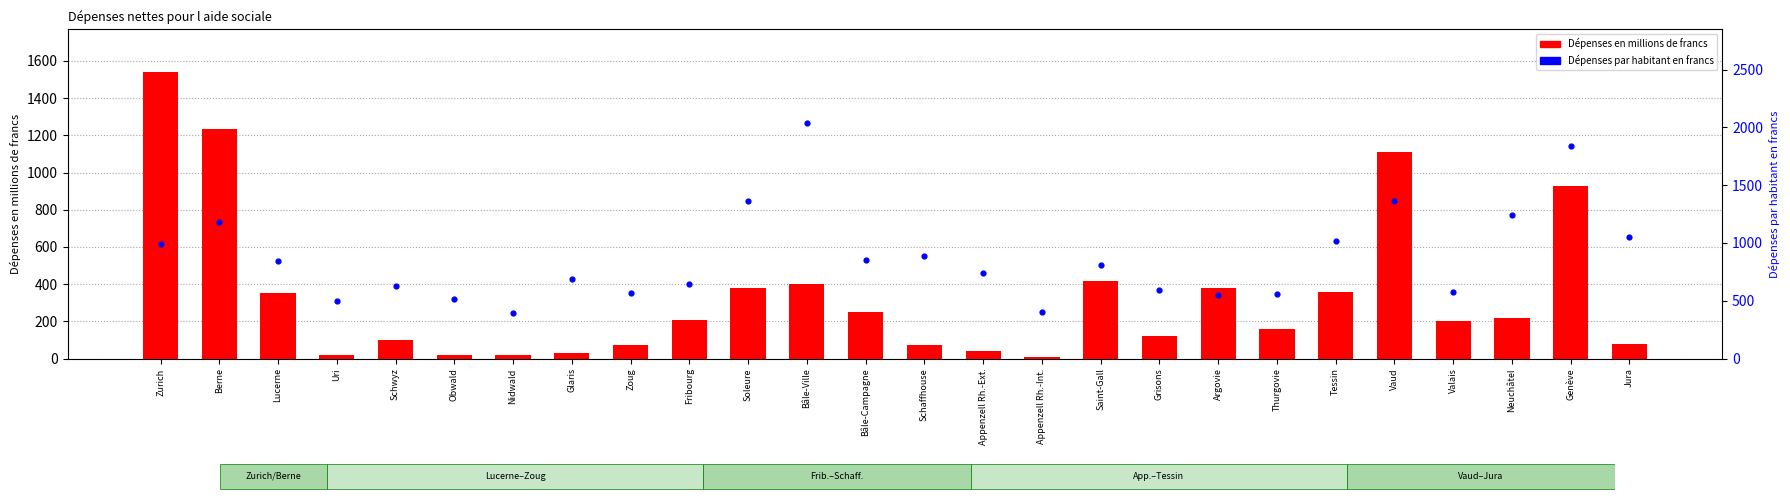

Is the value of Dépenses en millions de francs at Vaud greater than the value of Dépenses par habitant en francs at Valais?

Yes